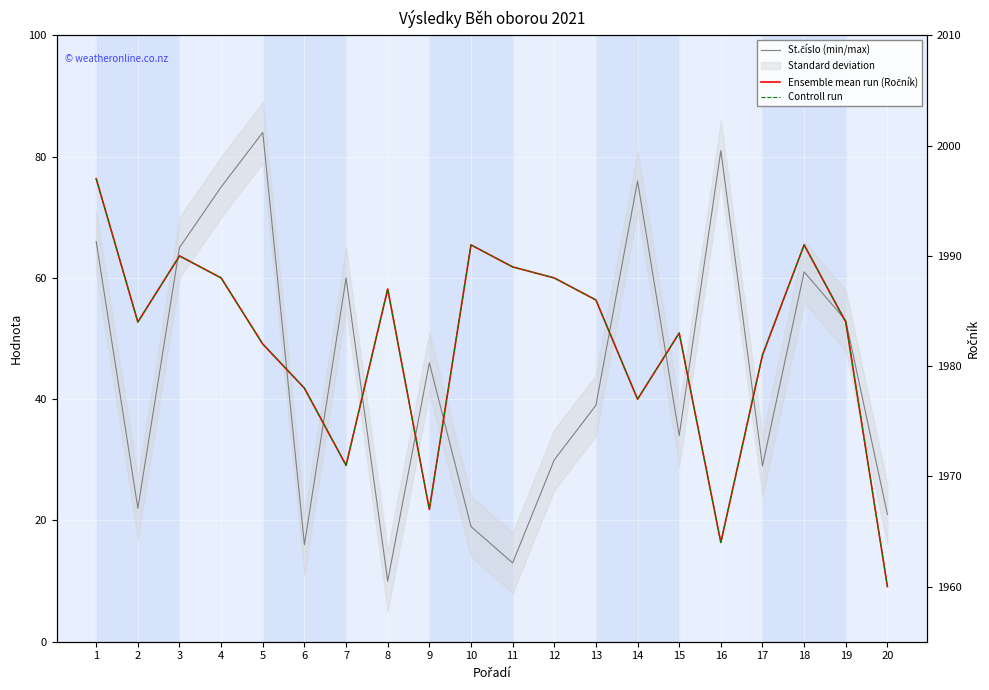

How many lines are shown in the chart?

3